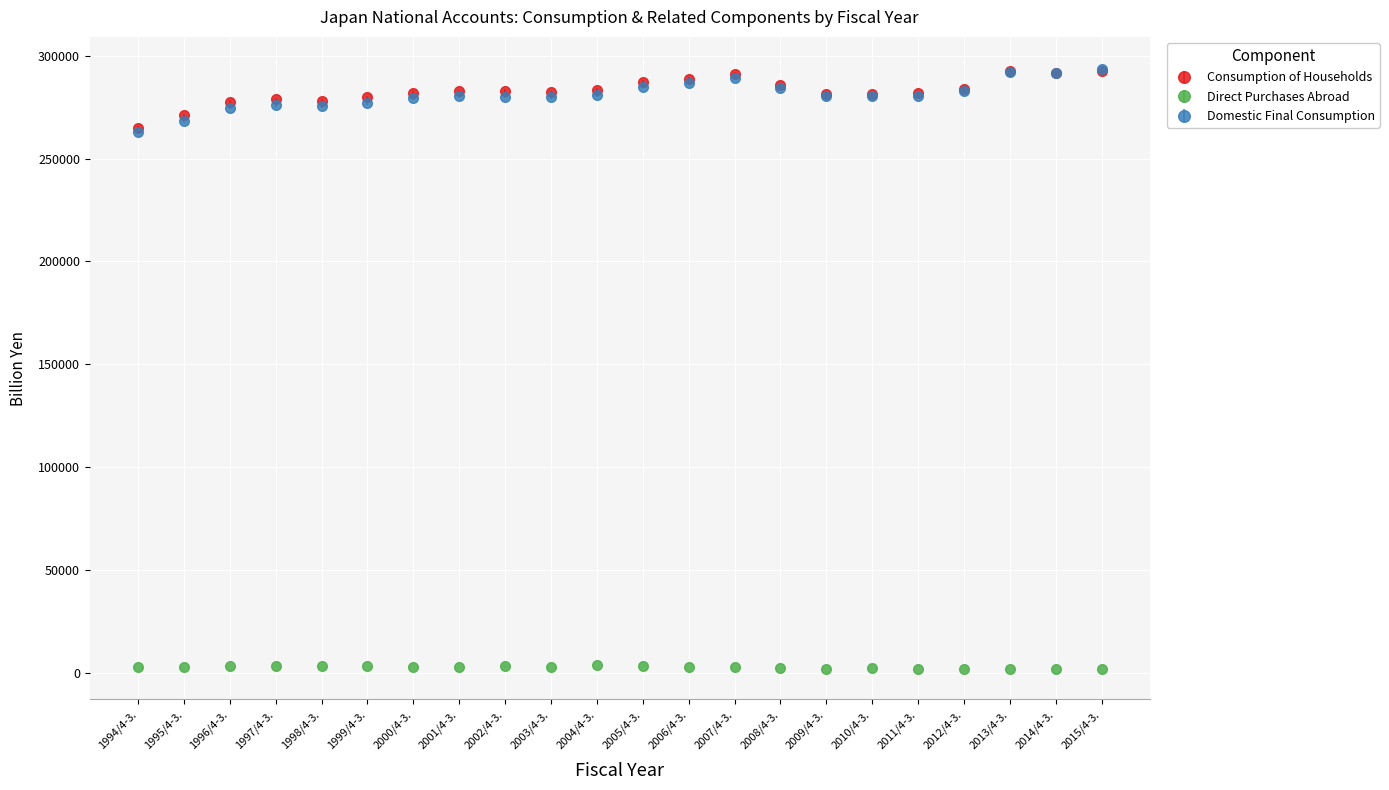

Which series has the widest spread of values?

Domestic Final Consumption